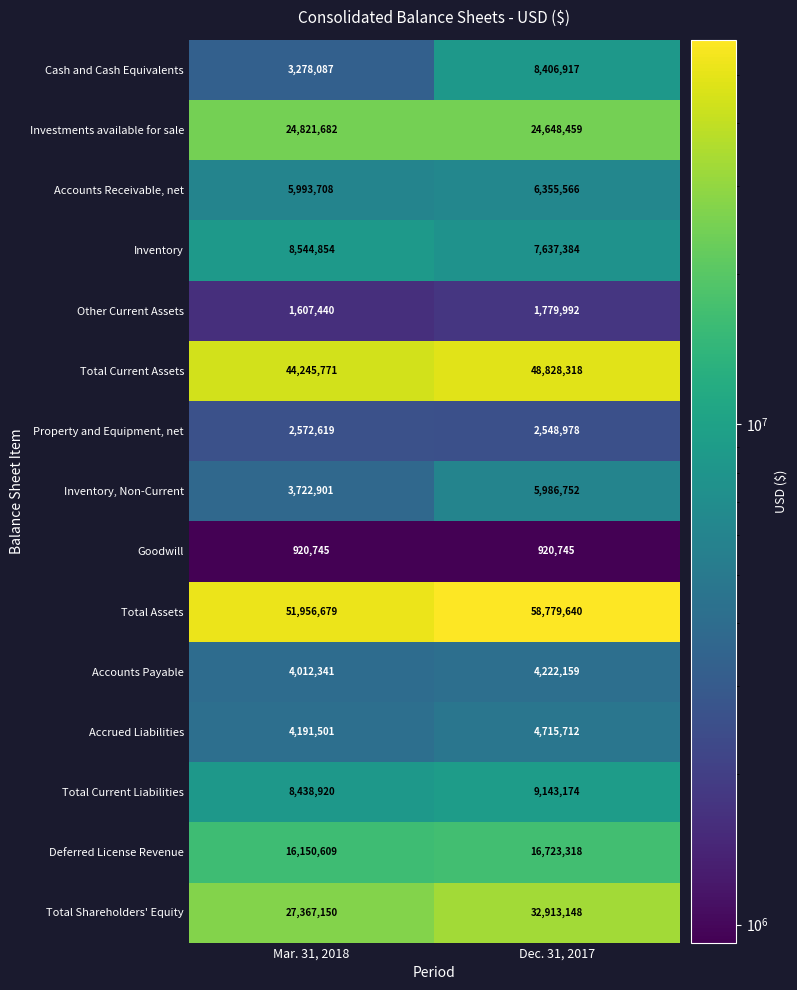

What is the sum of the Deferred License Revenue values at Dec. 31, 2017 and Mar. 31, 2018?

32873927